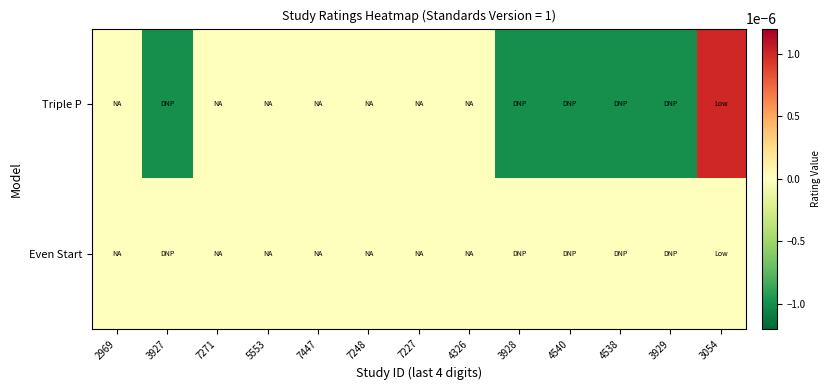

At how many categories does at least one series exceed 0?

1